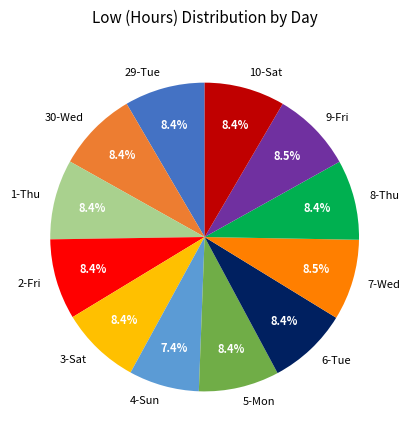

What is the smallest slice in the pie chart?

4-Sun